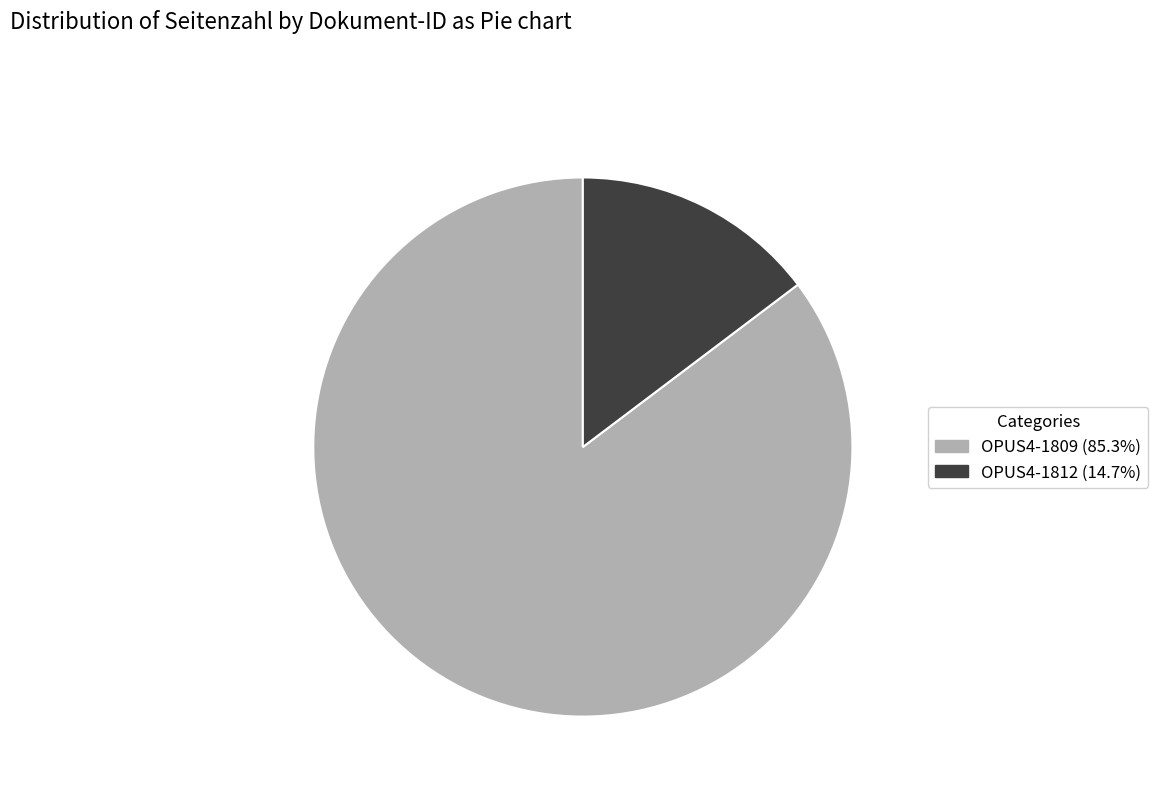

Is the sum of OPUS4-1809 and OPUS4-1812 greater than half?

Yes